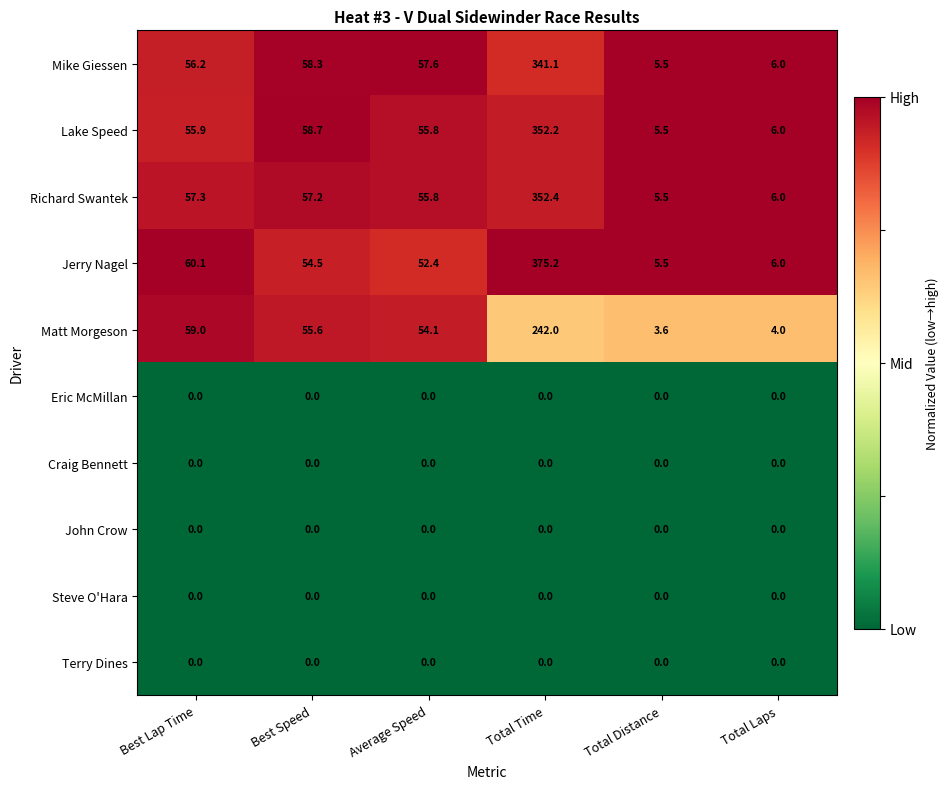

The value of Steve O'Hara at Best Speed is 0.0. True or false?

True